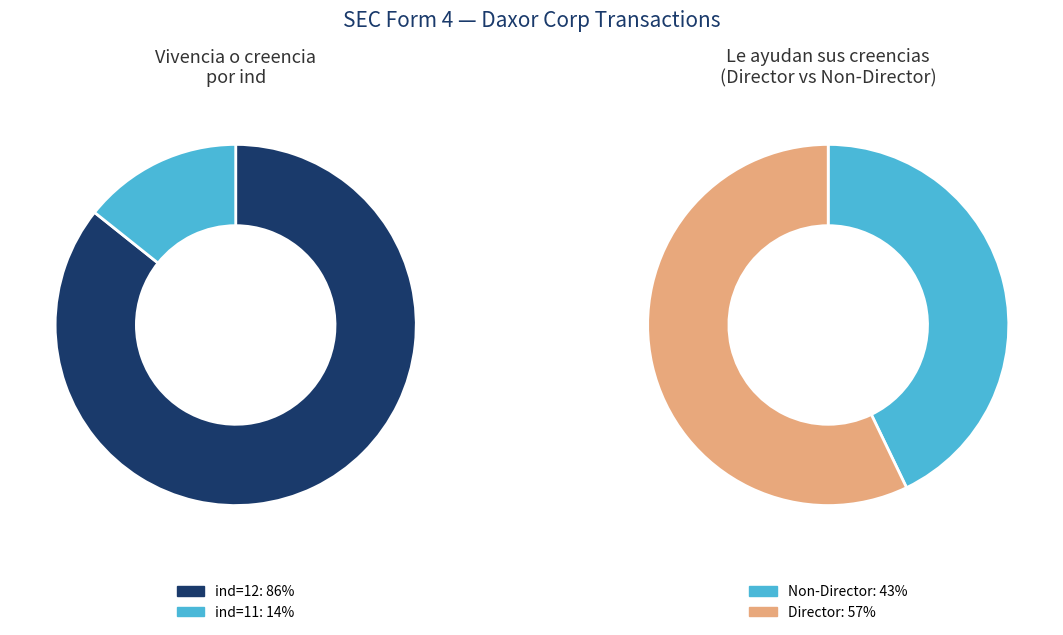

True or false: 11 accounts for 14% of the total.

True